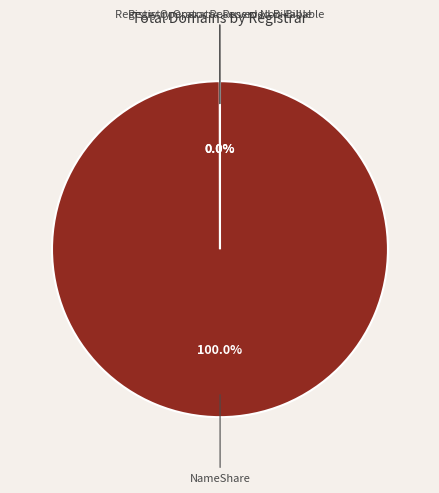

Does any single category account for the majority?

Yes